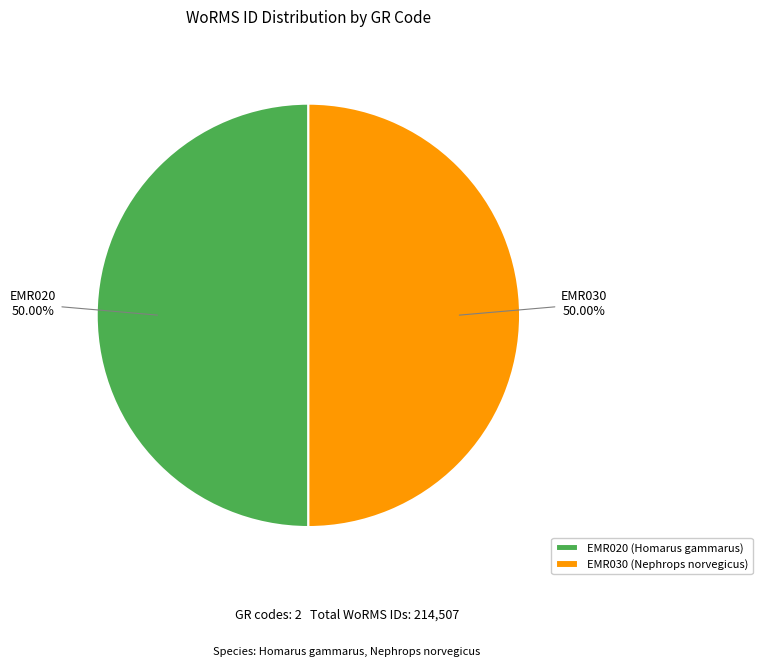

Approximately how many times larger is the value at EMR030 (Nephrops norvegicus) compared to EMR020 (Homarus gammarus)?

1.0